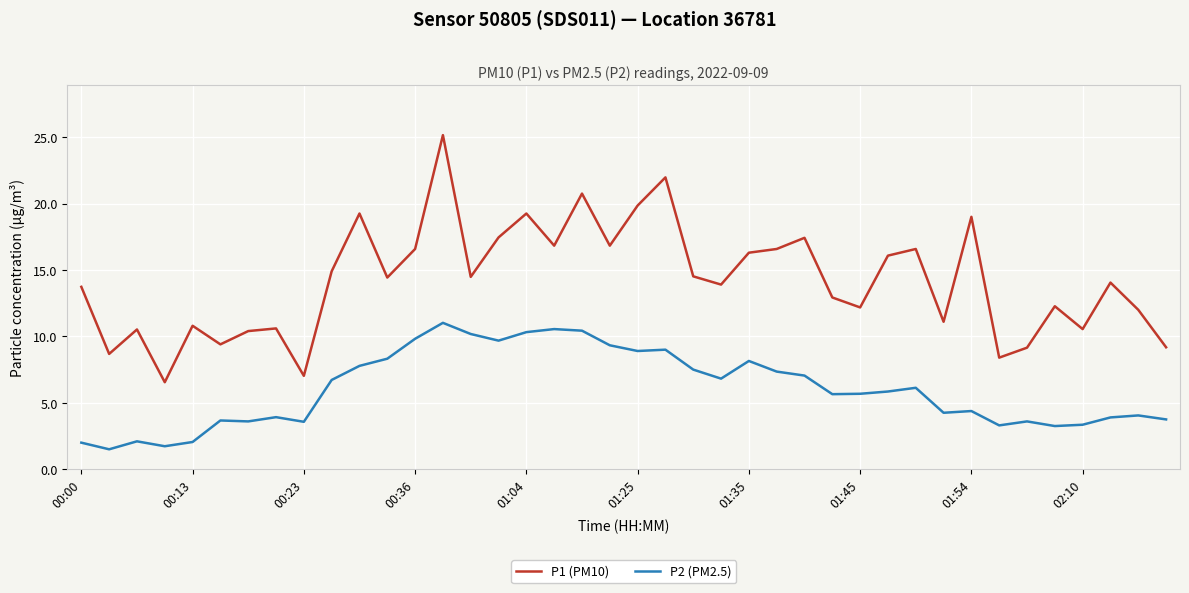

Which series has the largest total across all categories?

P1 (PM10)